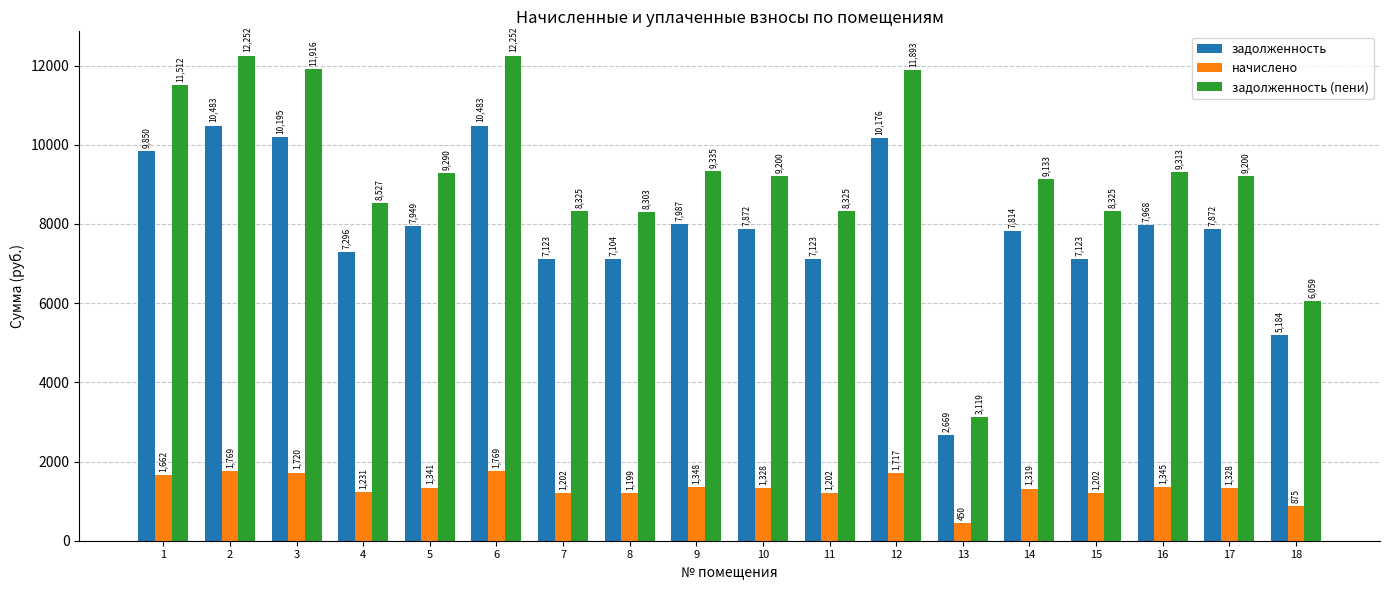

What is the lowest value of the задолженность (пени) series?

3119.2